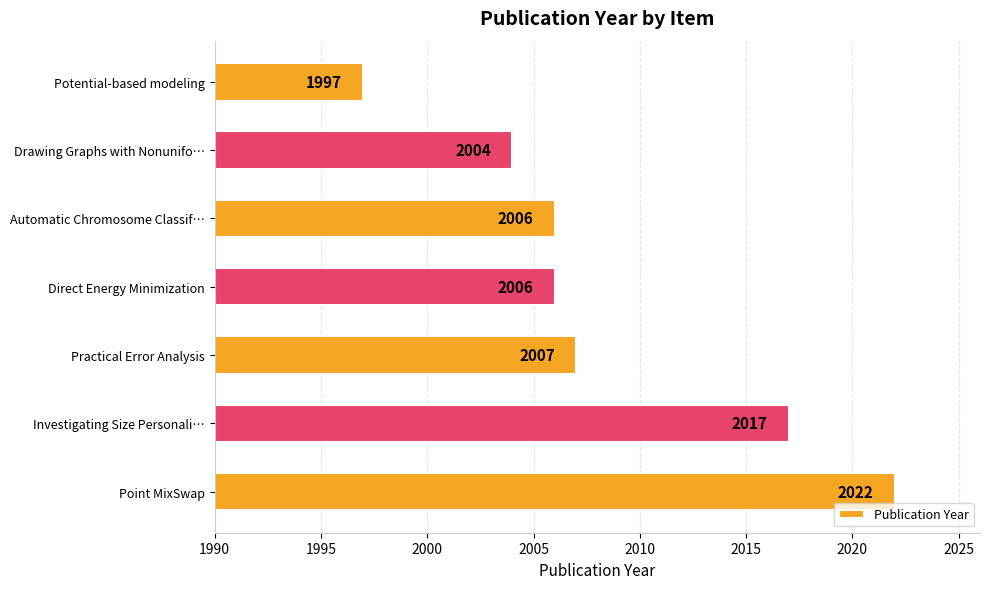

Count the number of data series in this chart.

1